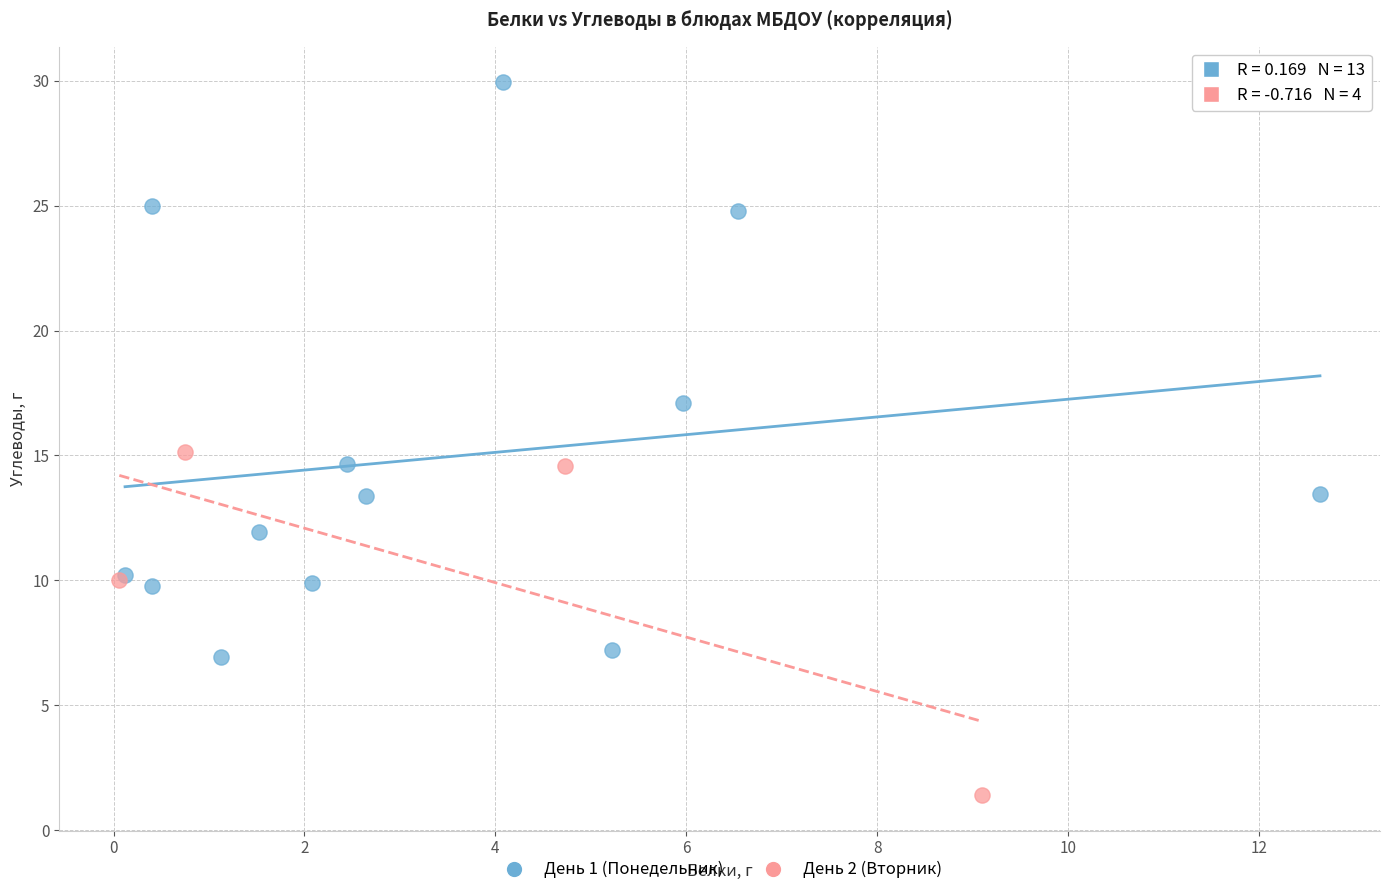

Which series has the widest spread of Y values?

День 1 (Понедельник)